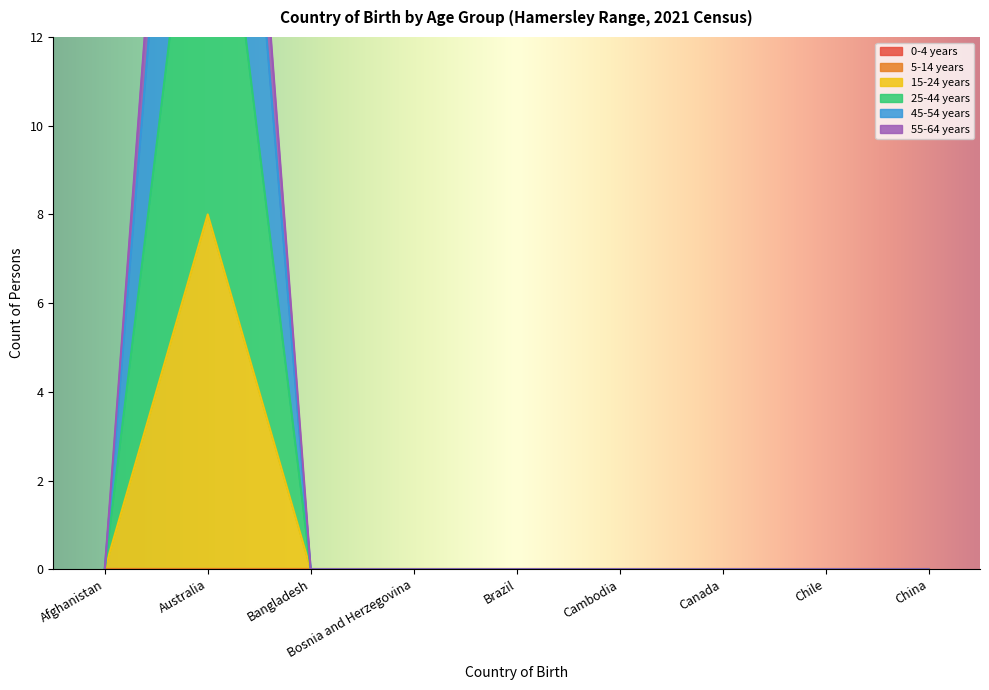

The value of 15-24 years at Afghanistan is 4. True or false?

False